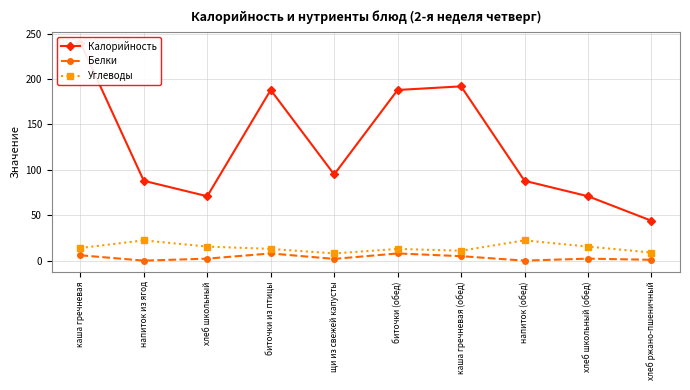

What is the difference between the second highest and minimum values in the Калорийность series?

148.0